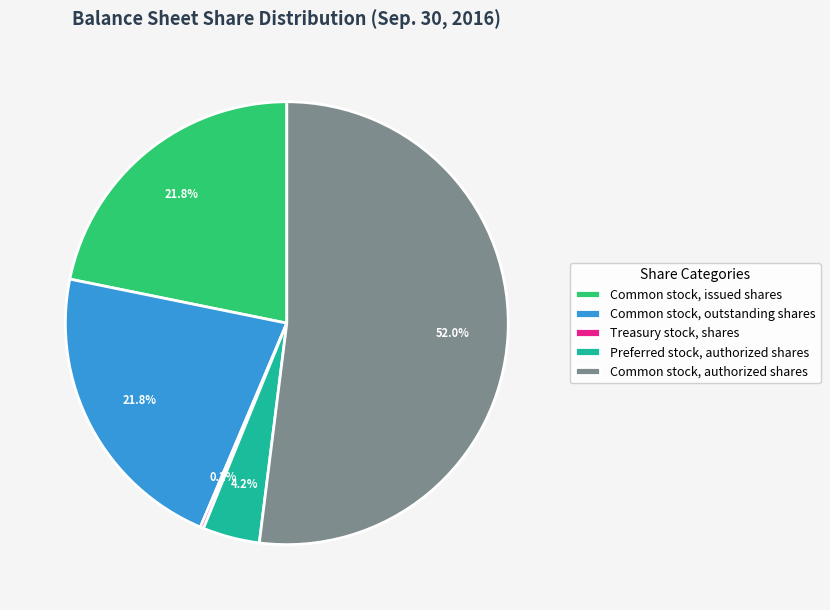

Approximately how many times larger is the value at Common stock, outstanding shares compared to Common stock, authorized shares?

0.4